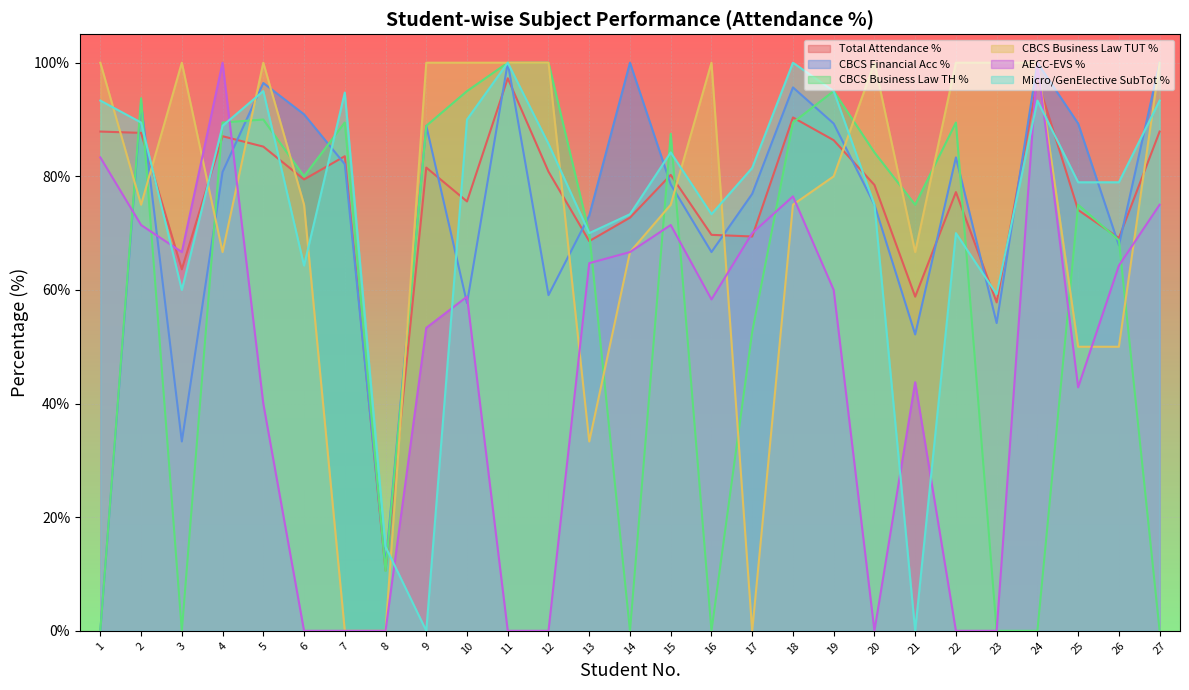

At which category does CBCS Financial Acc % reach its first local valley?

3